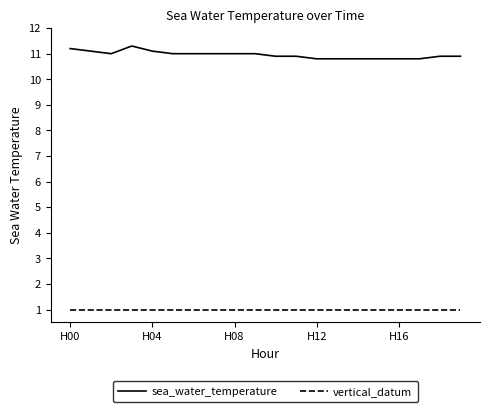

Which series has the widest spread of values?

sea_water_temperature